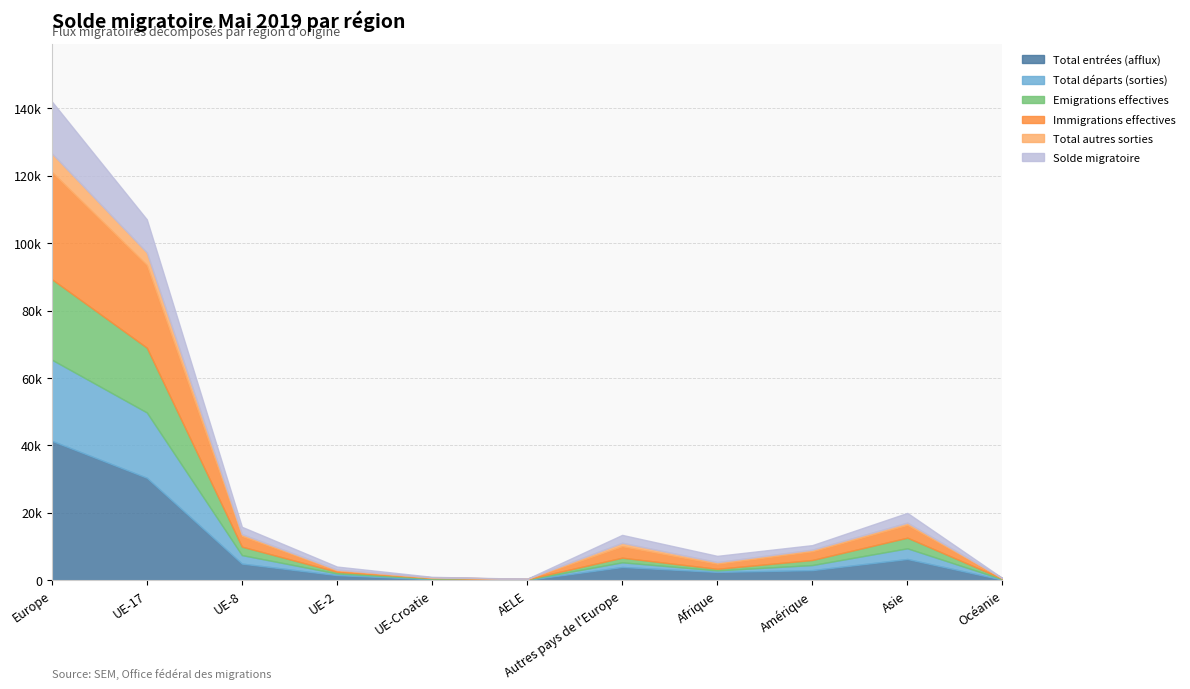

True or false: Total entrées (afflux) and Total départs (sorties) intersect in this chart.

False